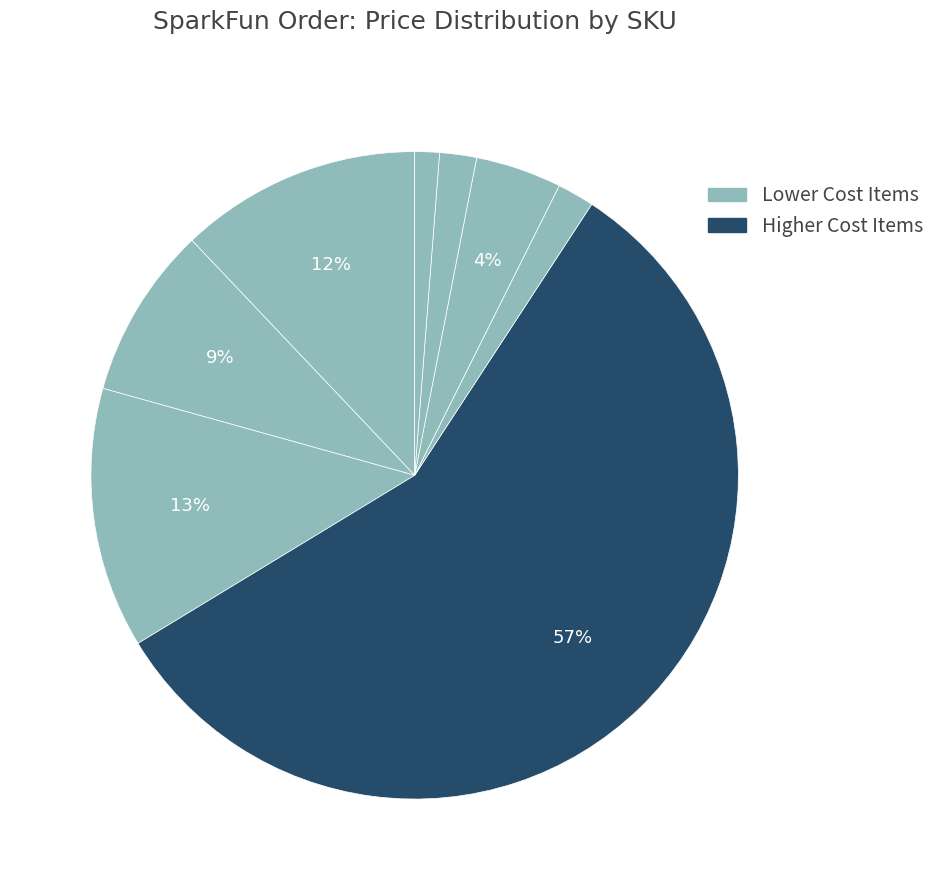

How many segments does this pie chart have?

8